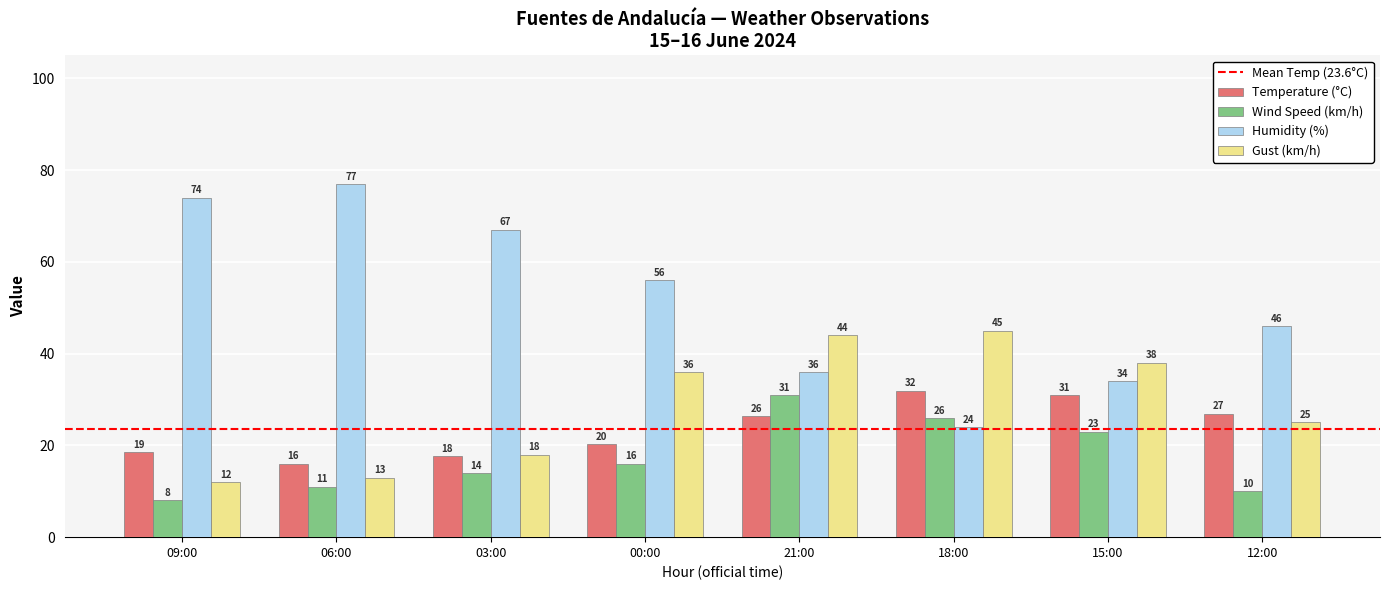

Which series has the largest total across all categories?

Humidity (%)